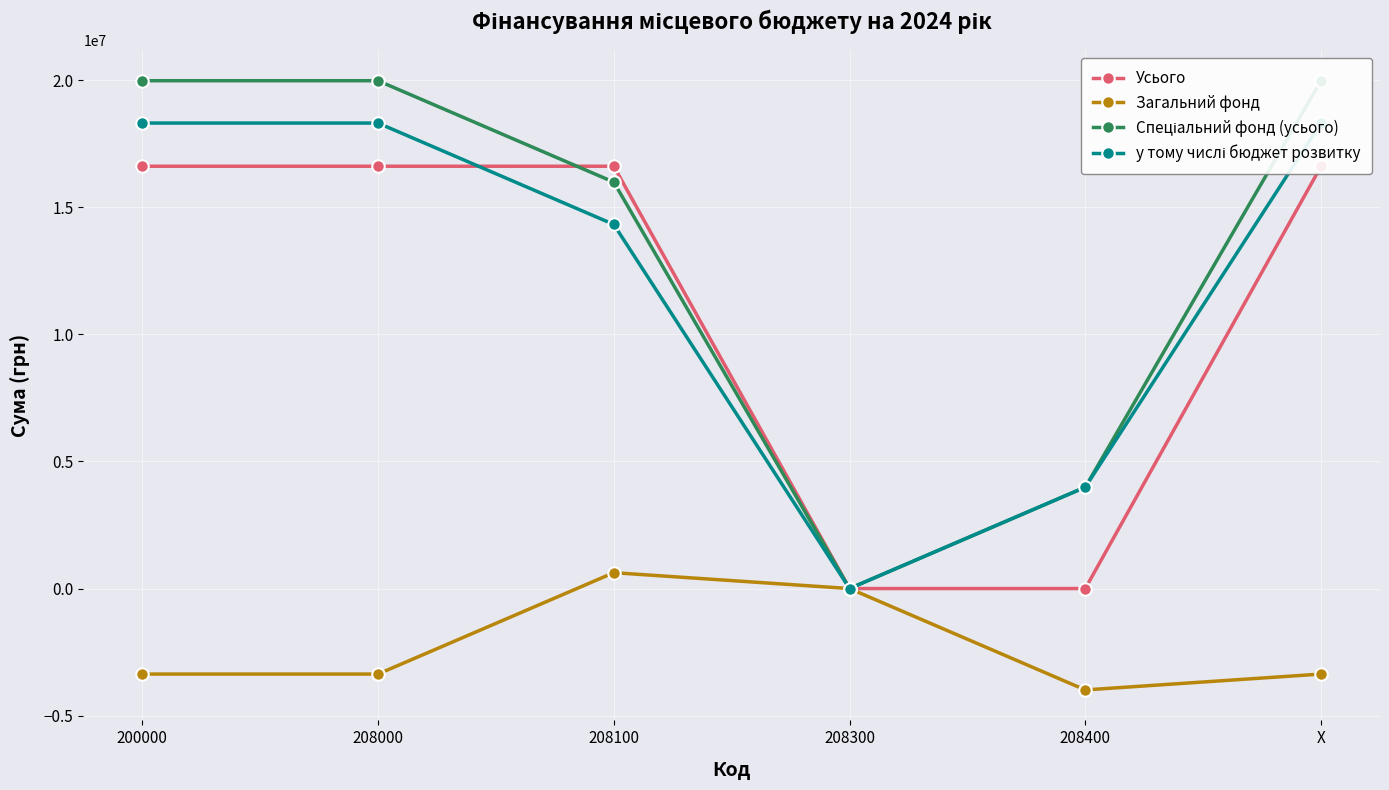

What is the difference between the second highest and minimum values in the Спеціальний фонд (усього) series?

19983138.4